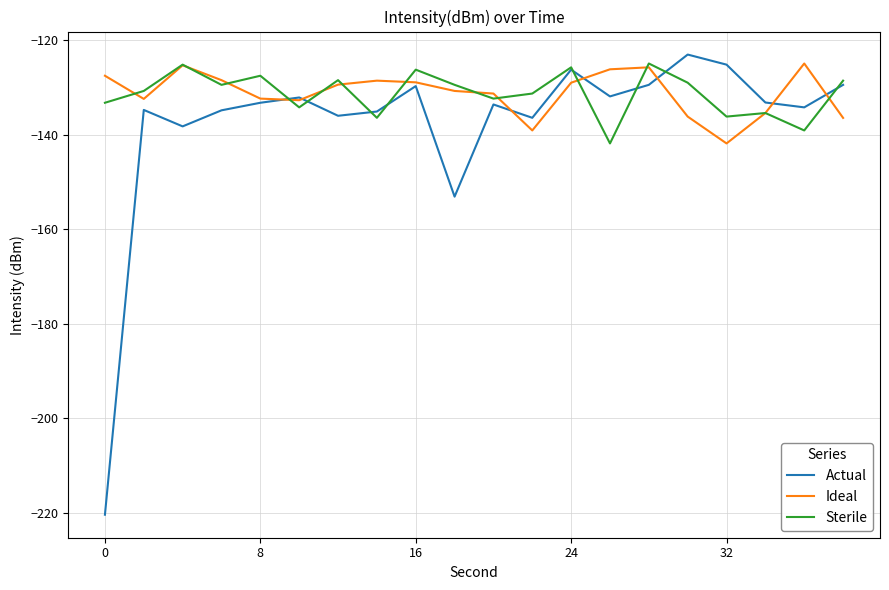

How many interior local peaks does the Actual series have?

6